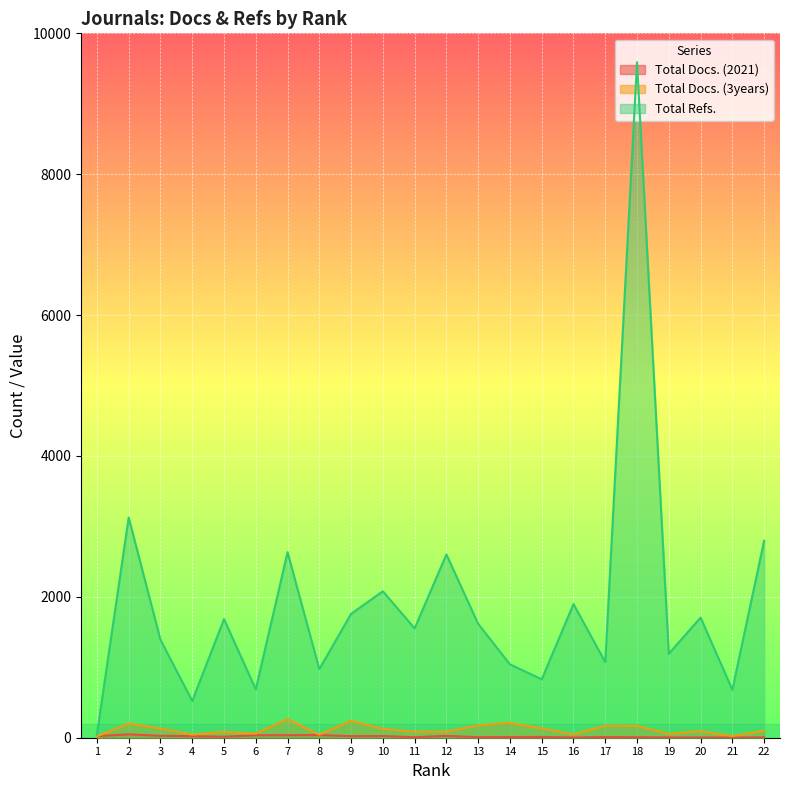

List the series in order of their peak value, highest first.

Total Refs., Total Docs. (3years), Total Docs. (2021)